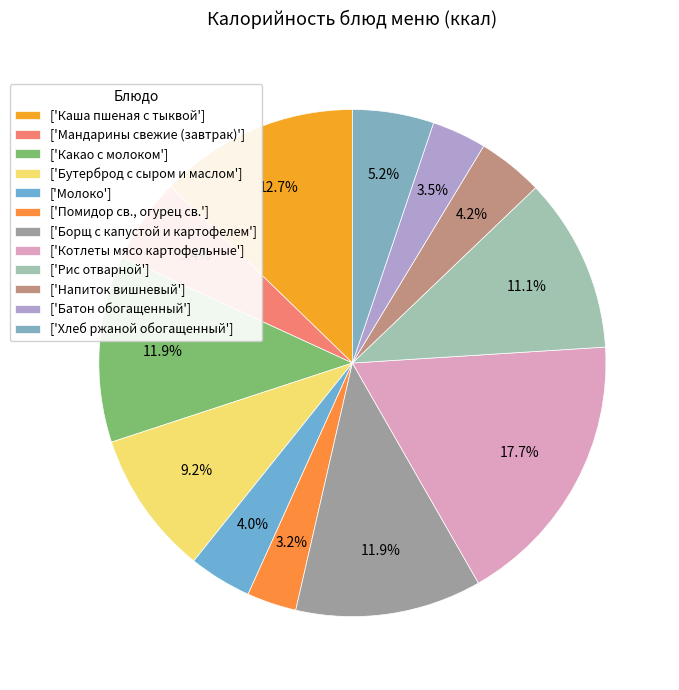

How many slices are in this pie chart?

12